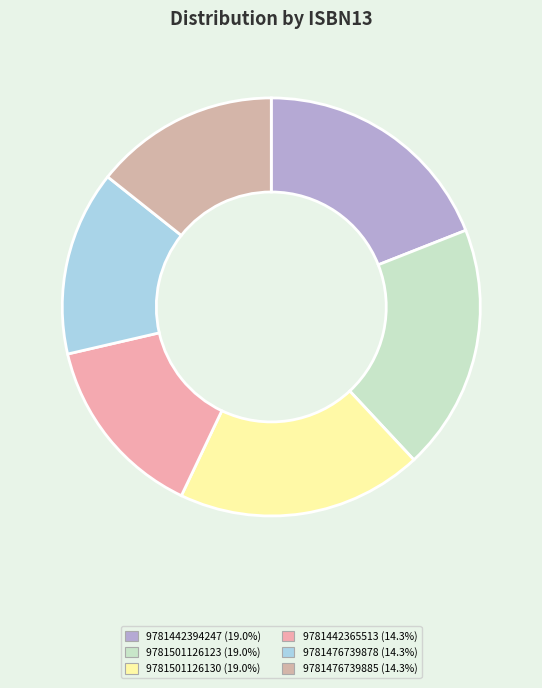

True or false: 9781501126130 accounts for 19% of the total.

True